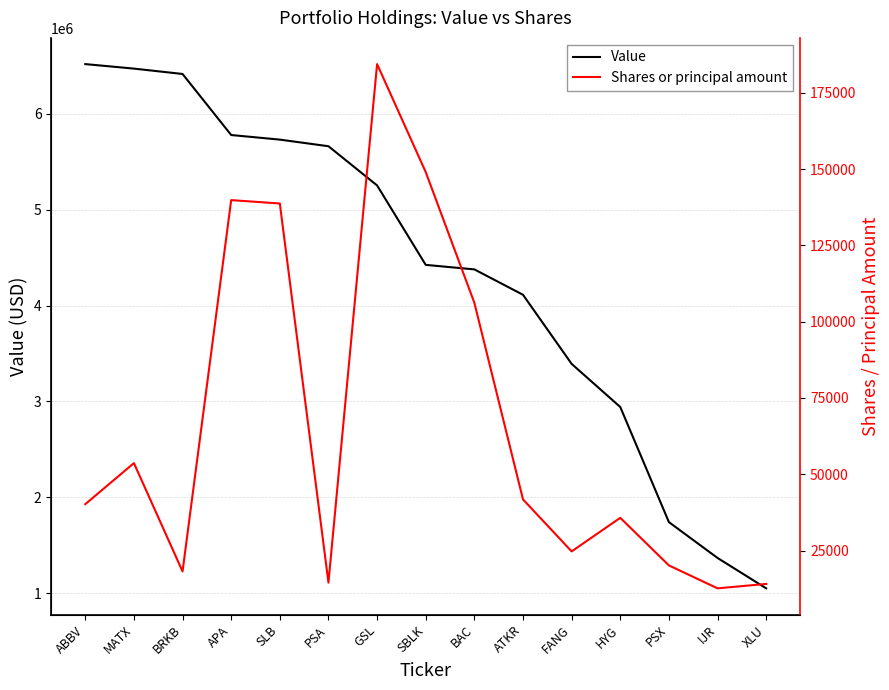

True or false: Value has a value of 6827639 at SBLK.

False